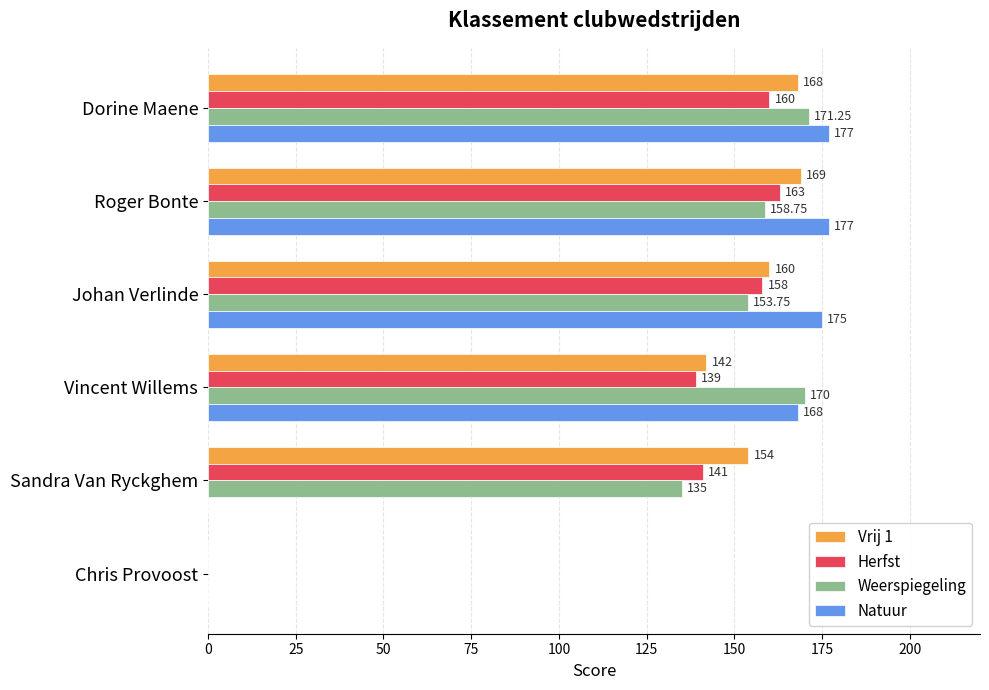

What is the sum of all Vrij 1 values?

793.0